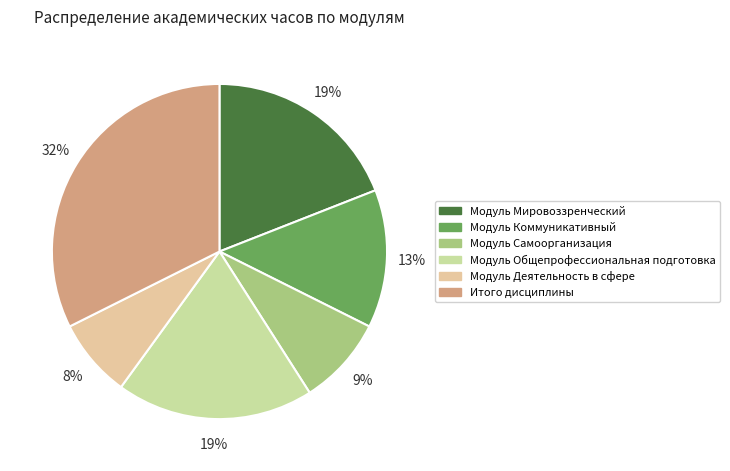

Count the number of slices in the pie.

6